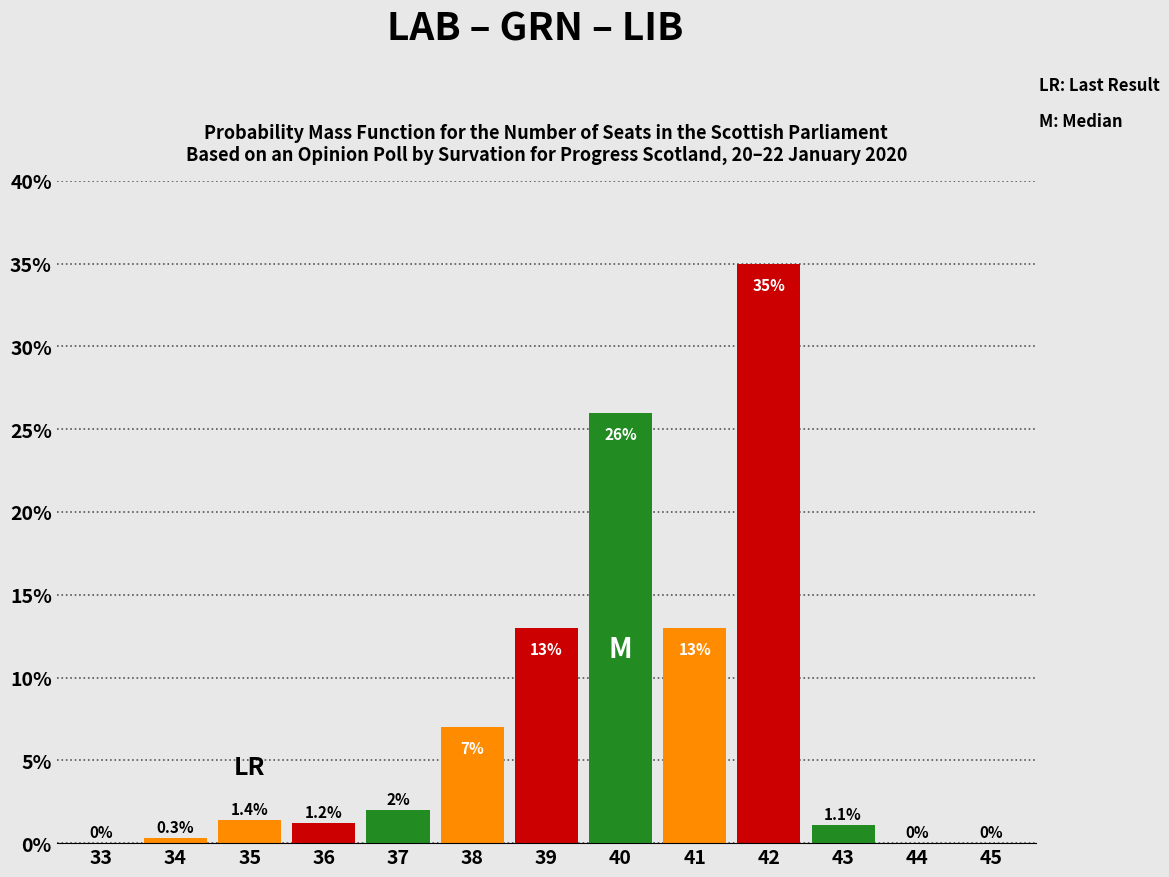

Reading left to right, what are all the values shown in this chart?

33=0.0	34=0.3	35=1.4	36=1.2	37=2.0	38=7.0	39=13.0	40=26.0	41=13.0	42=35.0	43=1.1	44=0.0	45=0.0